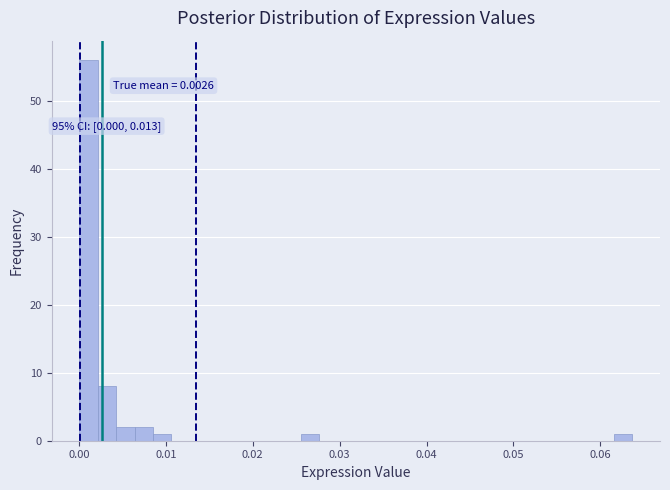

Read against the x-axis, roughly where is the centre of the tallest bar?

0.001